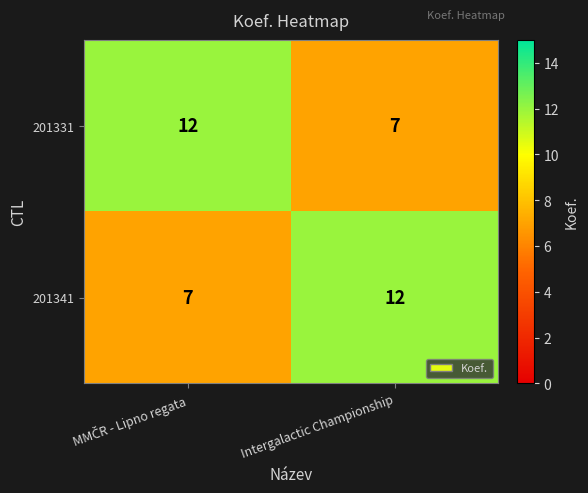

At Intergalactic Championship, list the series in order from smallest to largest.

201331, 201341